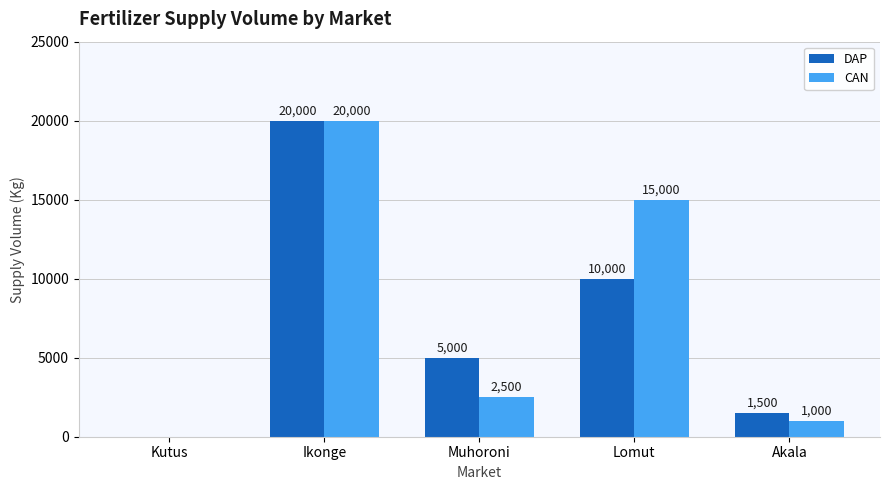

What is the sum of the DAP values at Muhoroni and Kutus?

5000